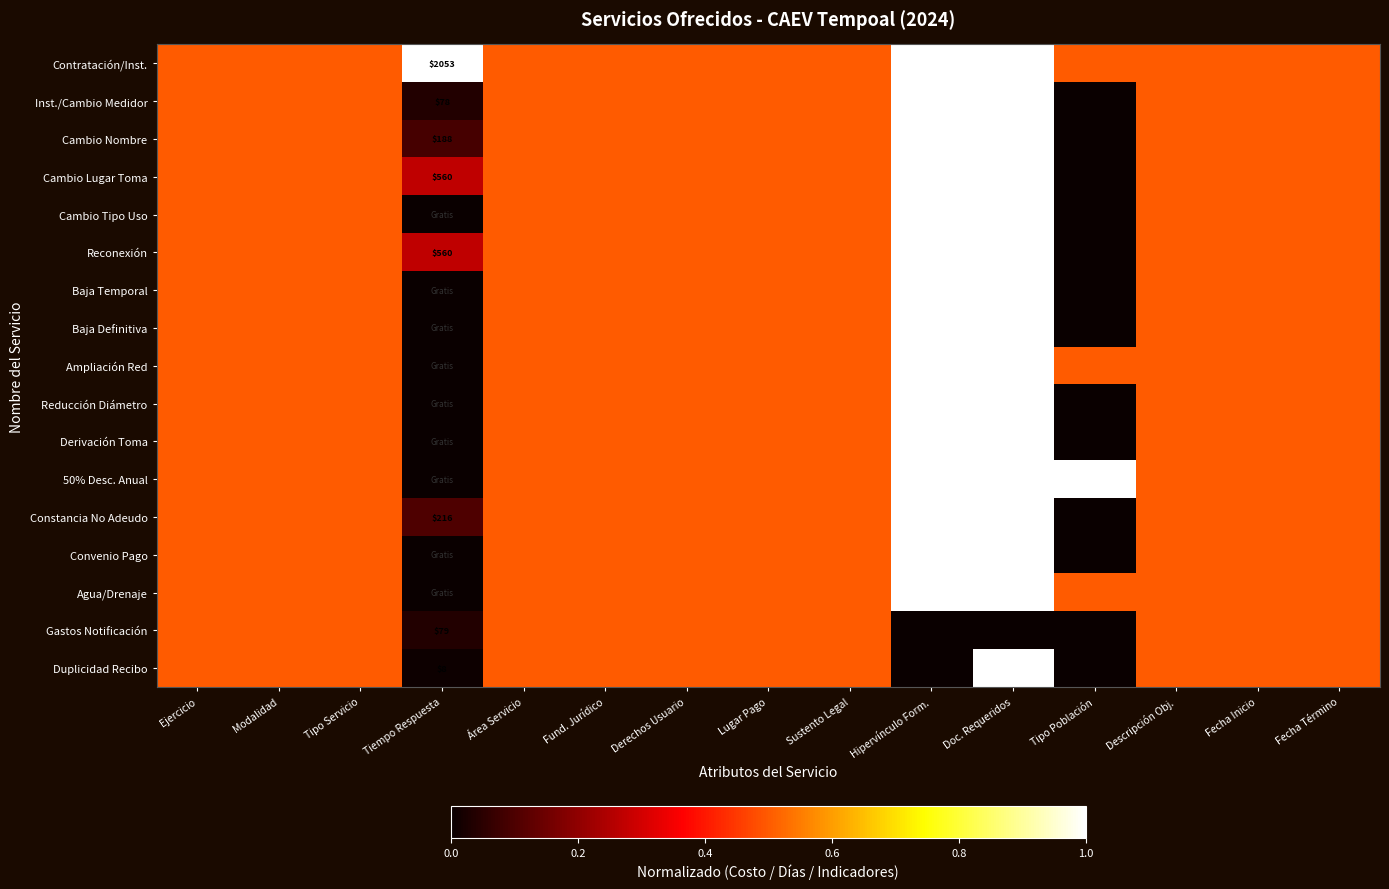

How many data points does each series have?

15